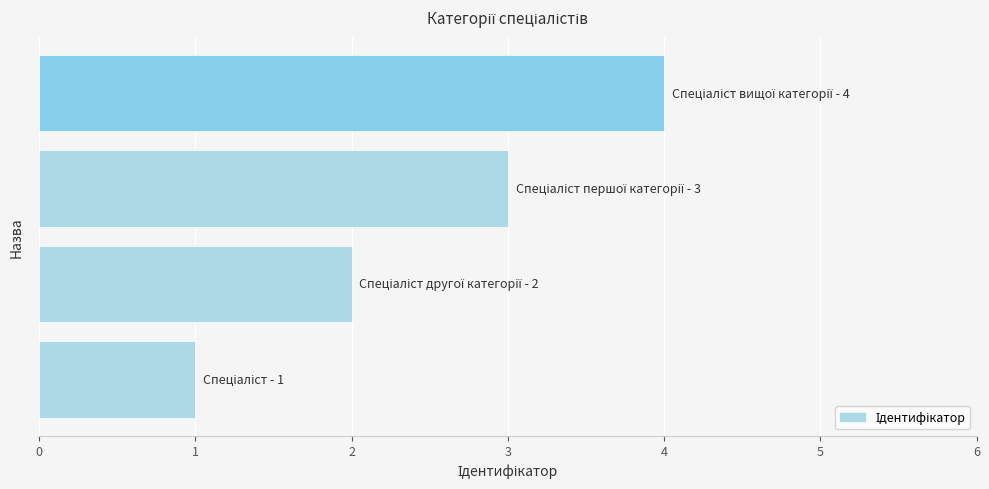

What is the sum of all values?

10